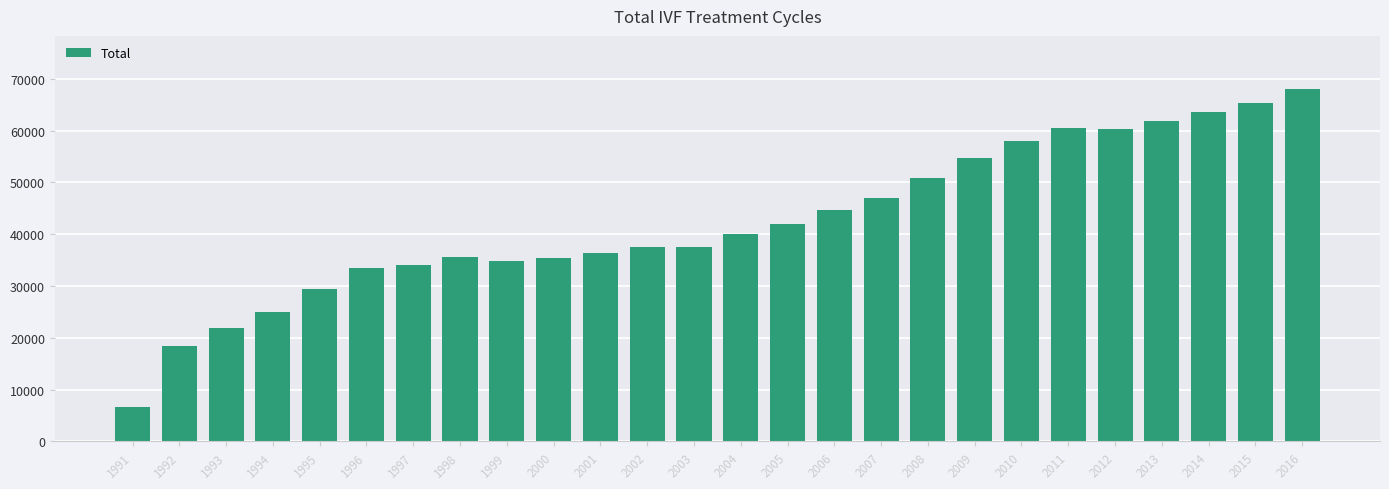

What is the smallest value displayed?

6690